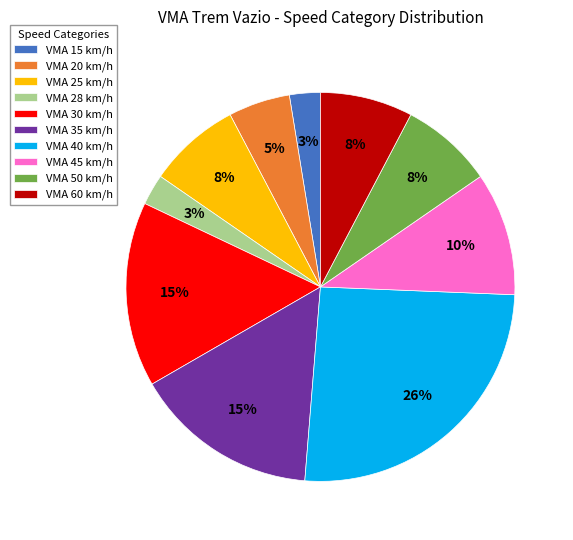

Is the sum of VMA 45 km/h and VMA 60 km/h greater than half?

No